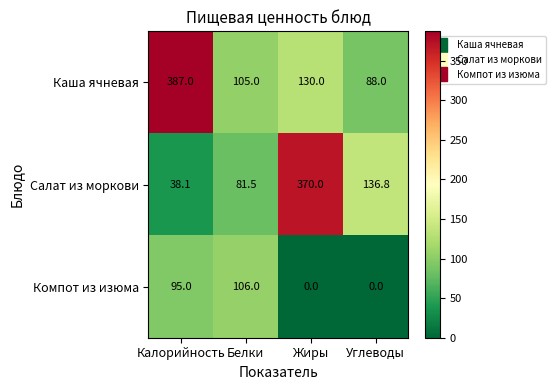

How many series are shown in this chart?

3